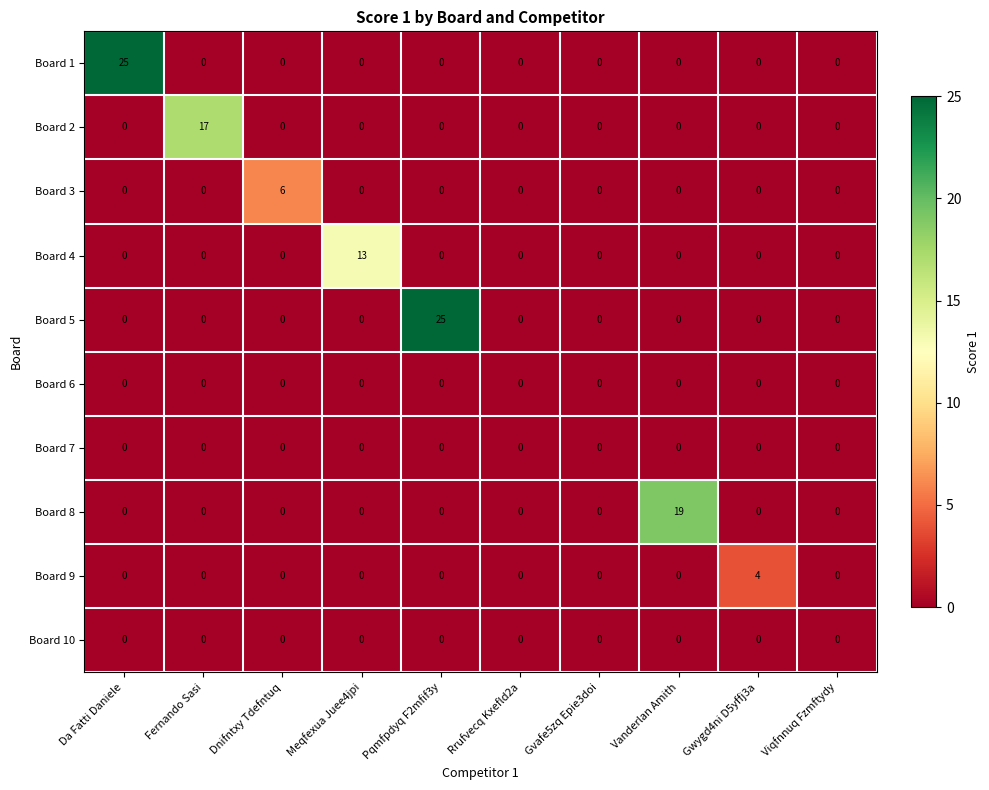

Is it true that Board 7 equals 0 at Dnifntxy Tdefntuq?

True